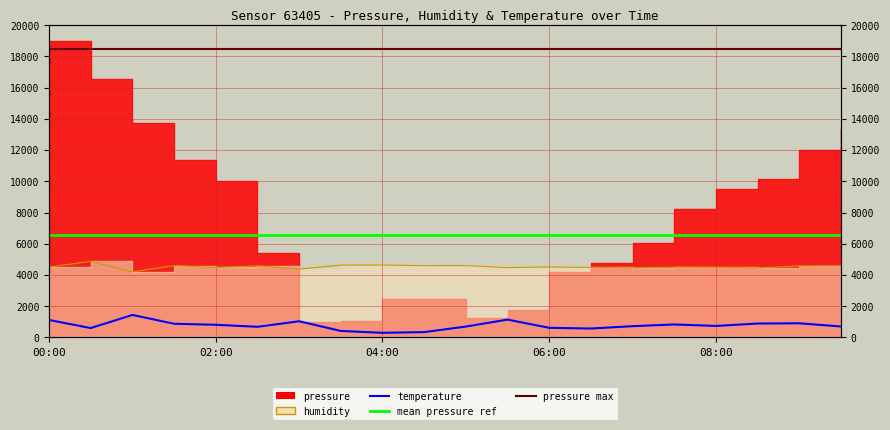

What is the maximum value for humidity?

4873.2